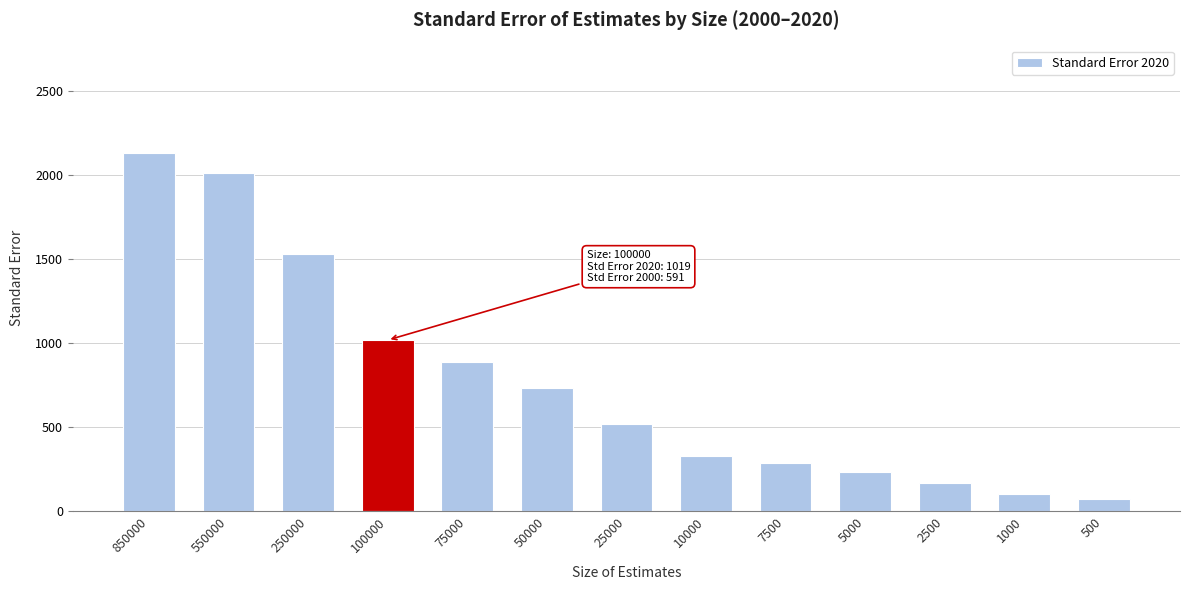

Reading left to right, transcribe all the data shown in this chart.

850000=2134	550000=2013	250000=1531	100000=1019	75000=890	50000=732	25000=522	10000=331	7500=287	5000=235	2500=166	1000=105	500=74